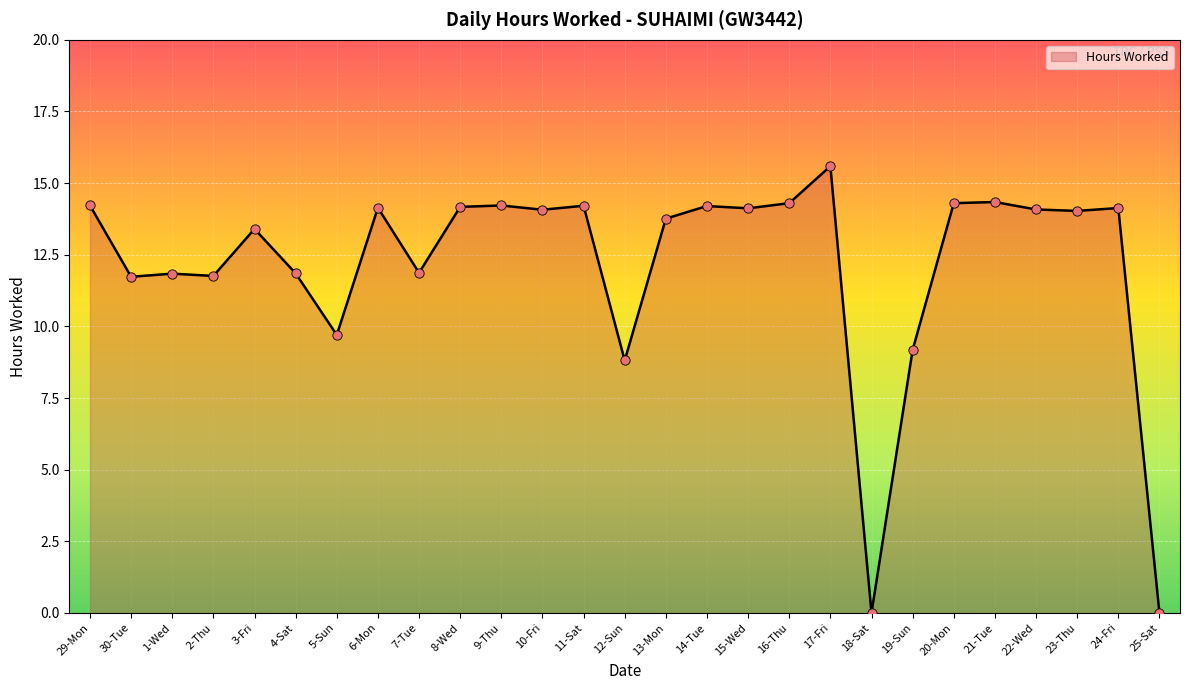

What is the change in value from 21-Tue to 25-Sat?

-14.3